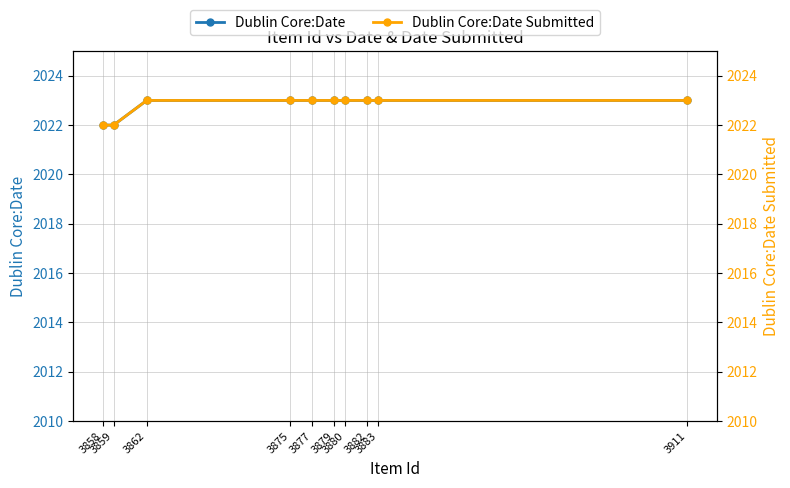

What is the total value across all series at 3858?

4044